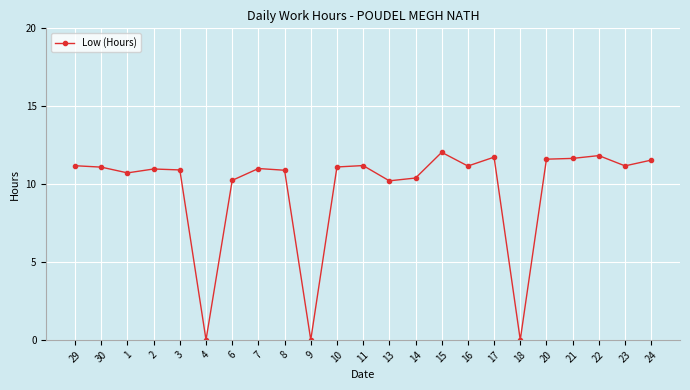

What is the difference between the maximum and minimum values?

12.0